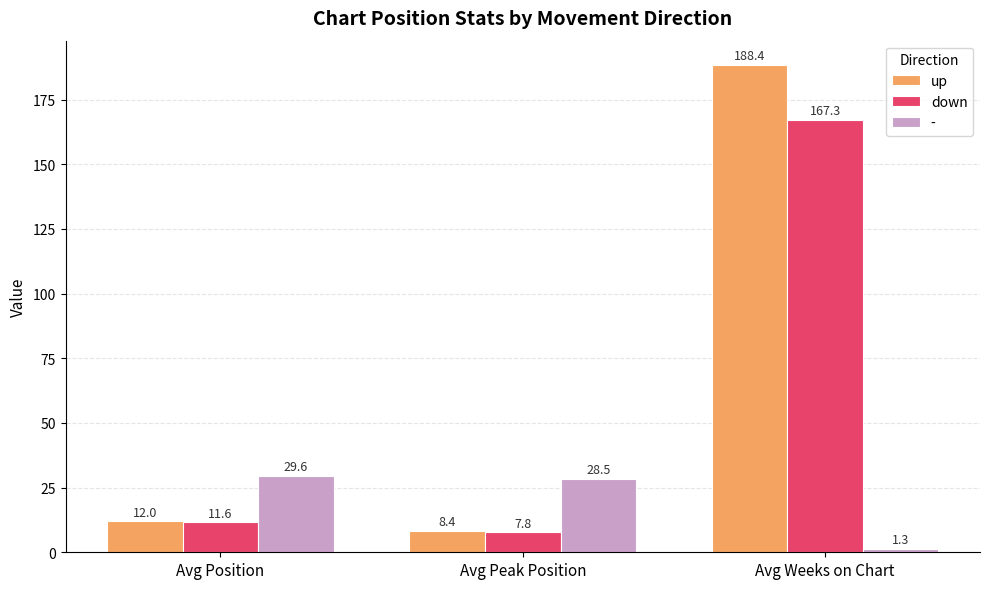

The down series shows 11.6 at Avg Position. True or false?

True